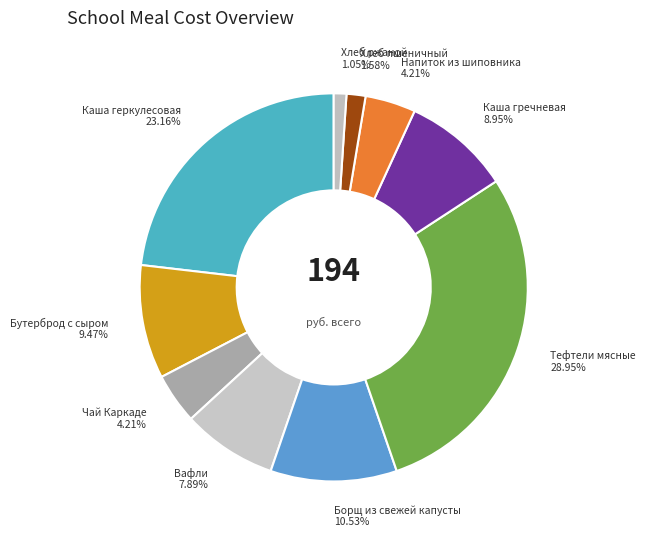

Does any single category account for the majority?

No